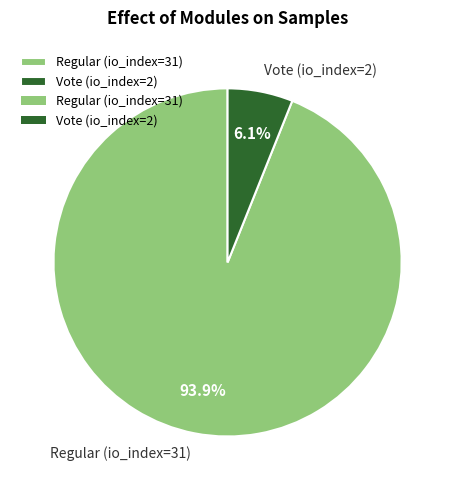

Does Vote (io_index=2) represent more than half of the total?

No